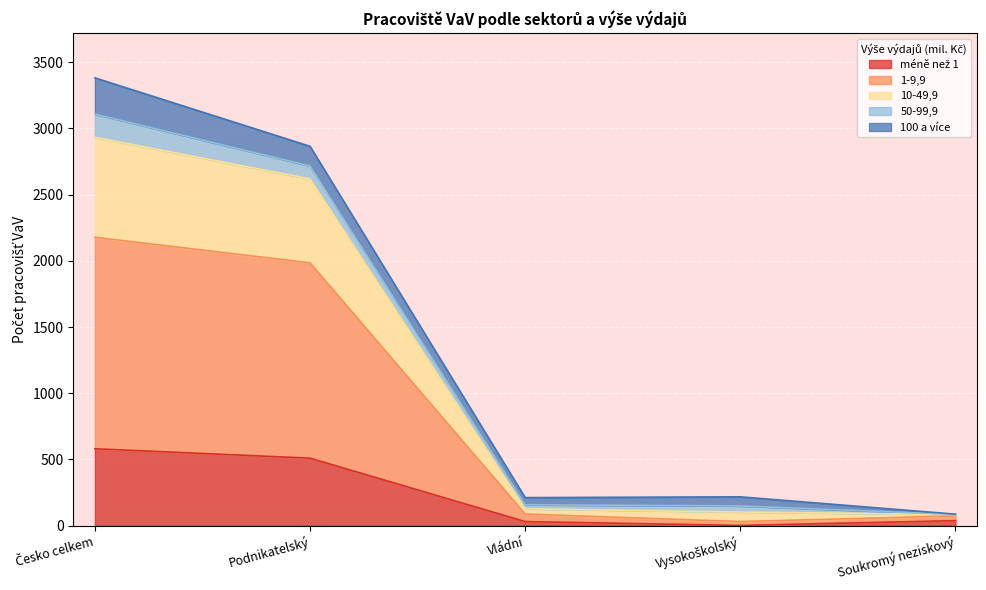

Which label corresponds to the largest value in the chart?

Česko celkem